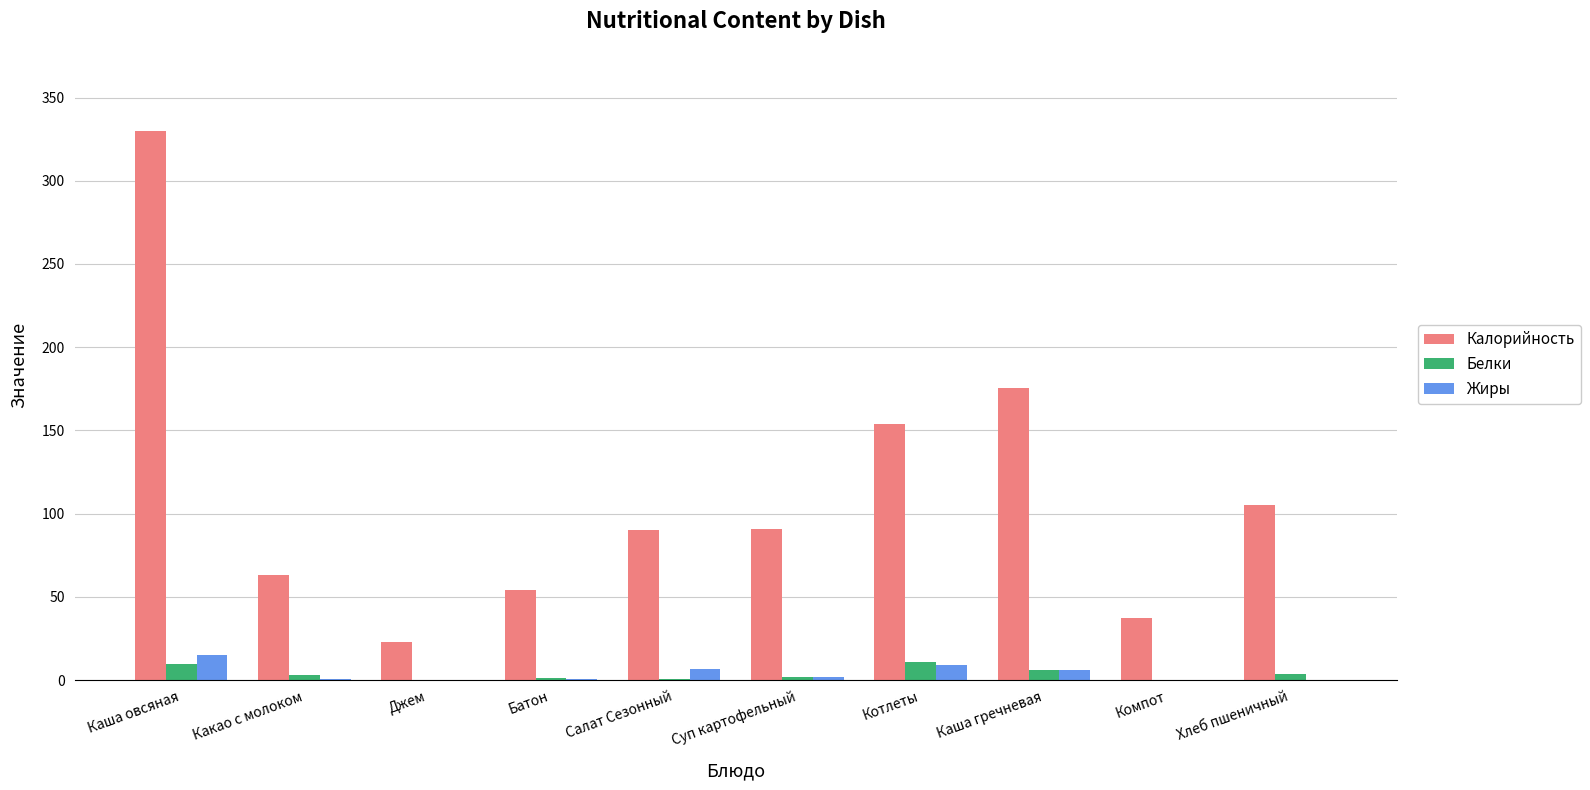

What are all the series names shown in the legend?

Калорийность, Белки, Жиры